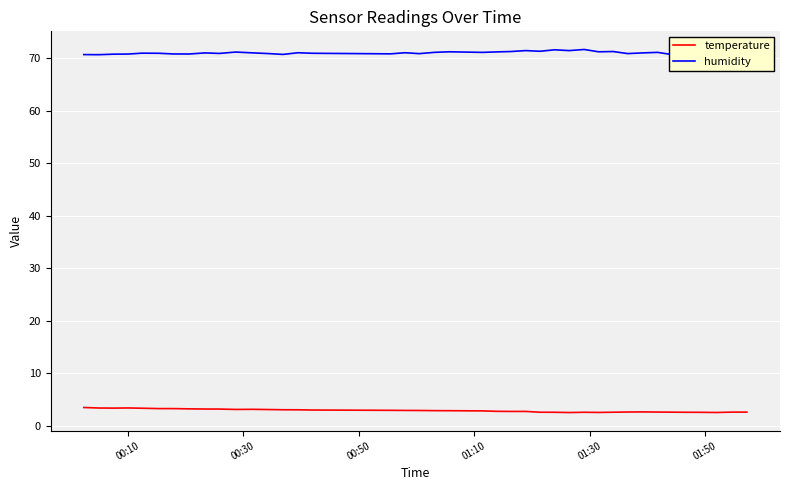

What is the value of the temperature point at the 24th from the left?

2.8